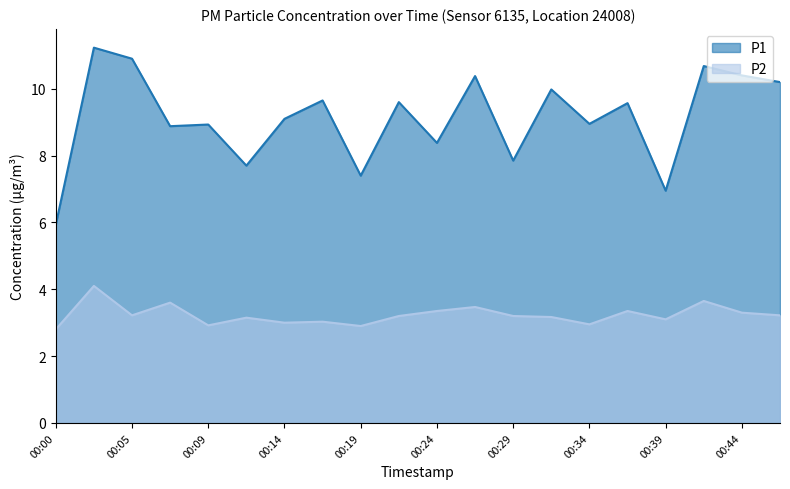

At which label is P2 closest to 3?

00:14